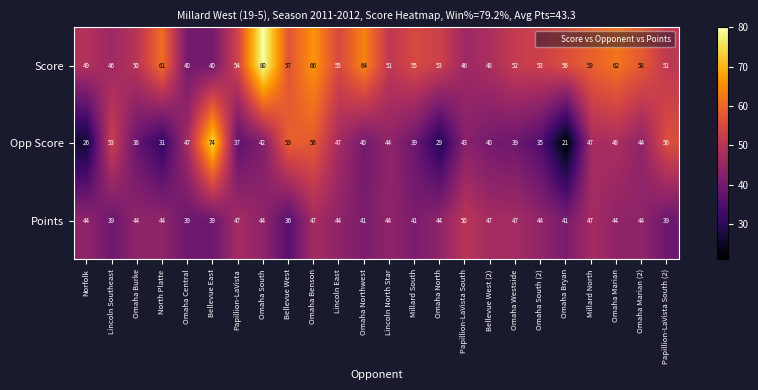

What is the difference between the Points values at Papillion-LaVista South and Papillion-LaVista?

3